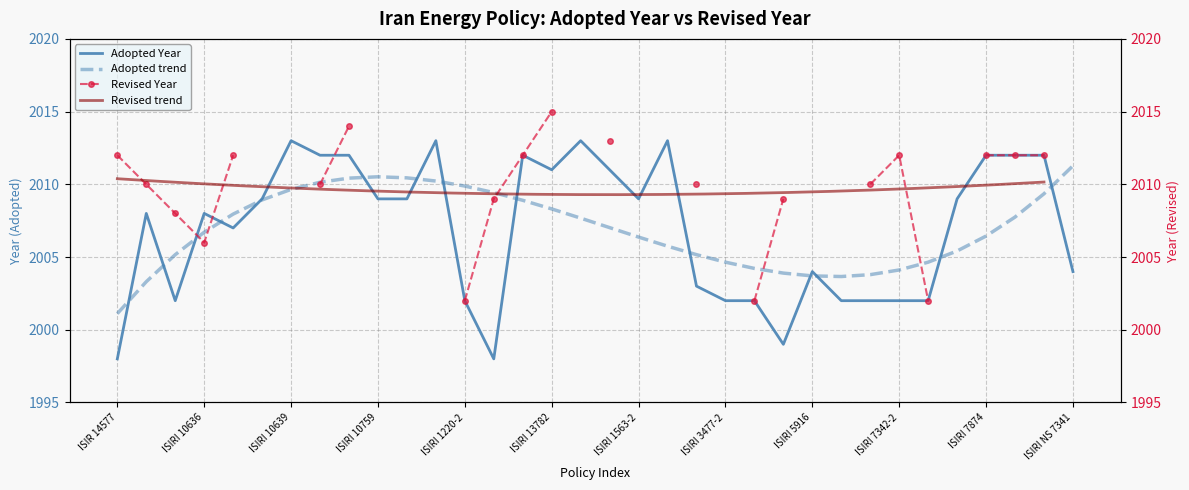

Reading left to right, list all the values displayed in this chart.

1998	2008	2002	2008	2007	2009	2013	2012	2012	2009	2009	2013	2002	1998	2012	2011	2013	2011	2009	2013	2003	2002	2002	1999	2004	2002	2002	2002	2002	2009	2012	2012	2012	2004